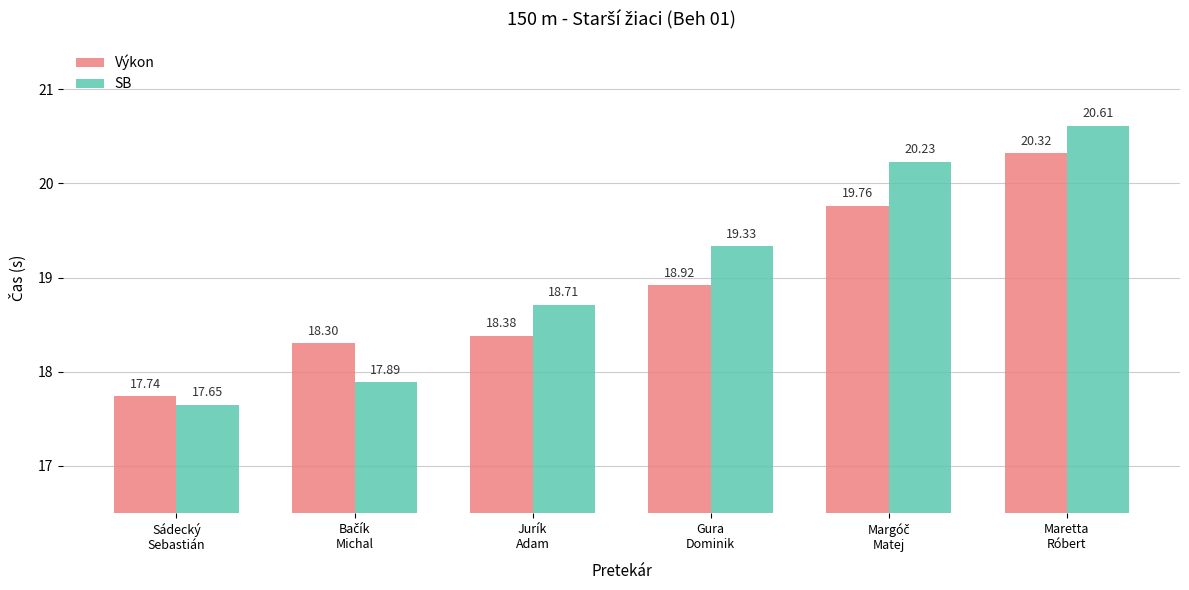

What is the difference between the Výkon values at Maretta
Róbert and Gura
Dominik?

1.4